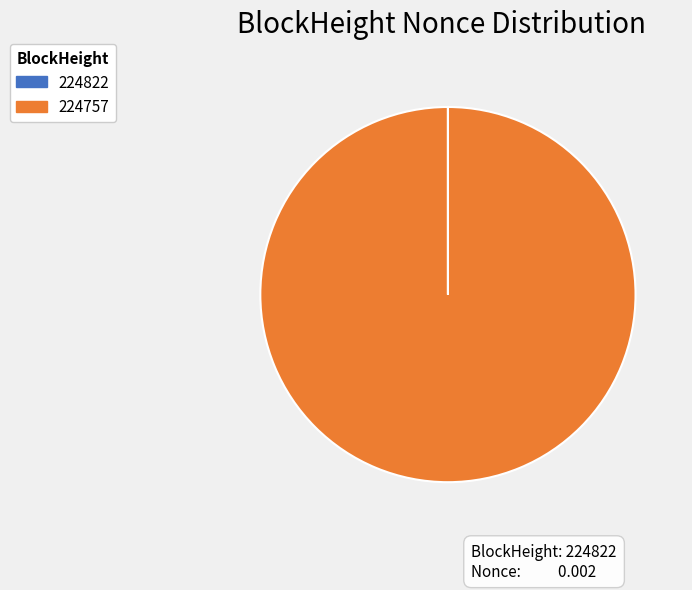

Is it true that 224757 is 86% of the pie?

False